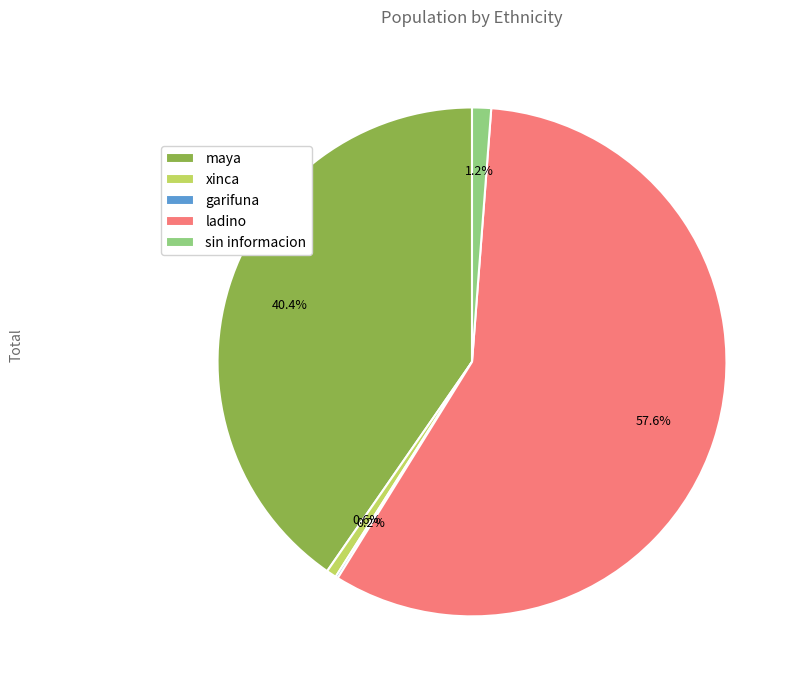

Is it true that sin informacion is 11% of the pie?

False